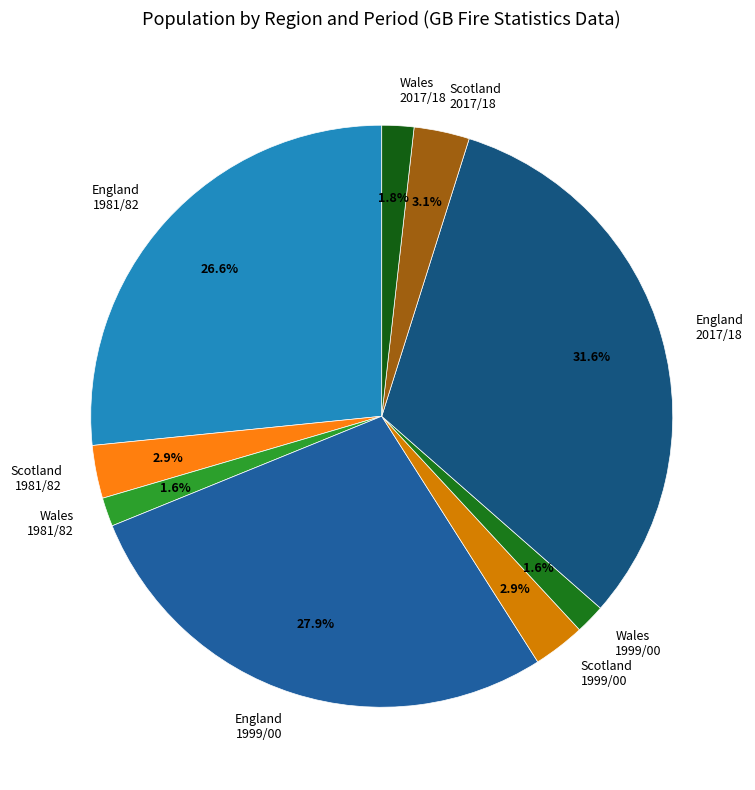

What portion of the pie excludes Wales 2017/18?

98.2%